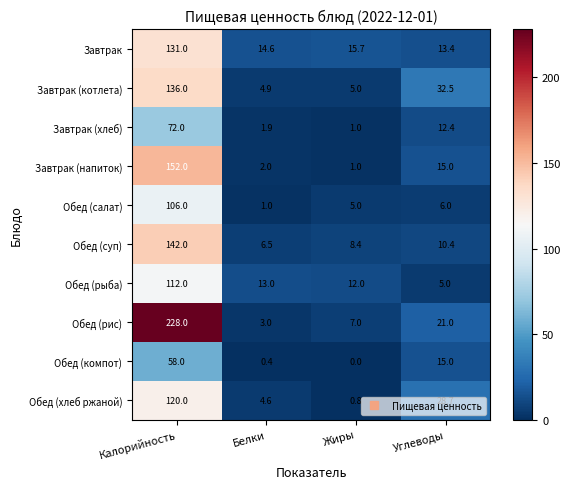

What is the spread (max minus min) of values at Углеводы?

27.5